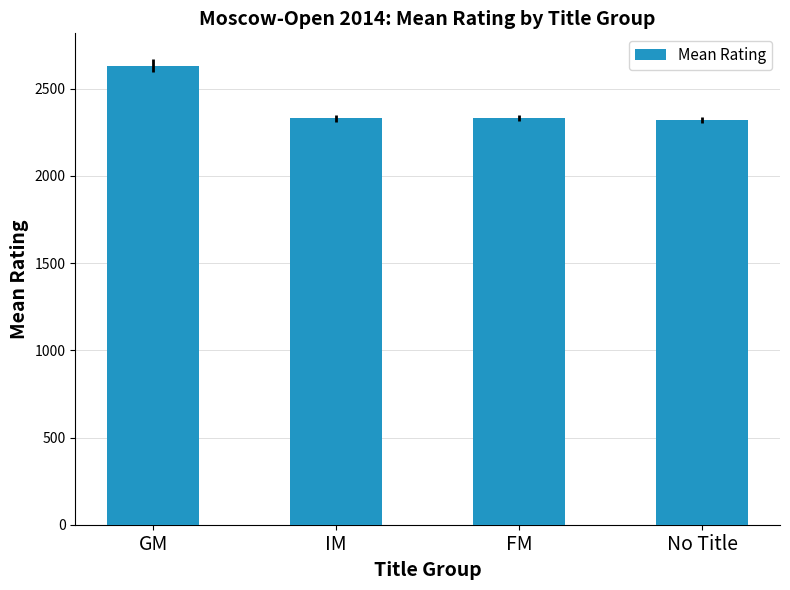

What is the label of the 1st bar from the left?

GM